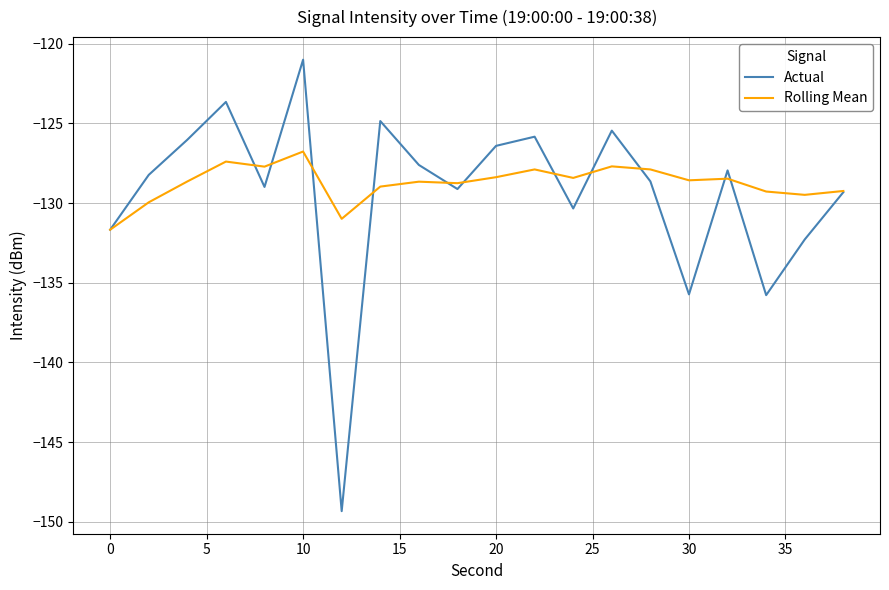

Rank the series by their maximum value, from highest to lowest.

Actual, Rolling Mean